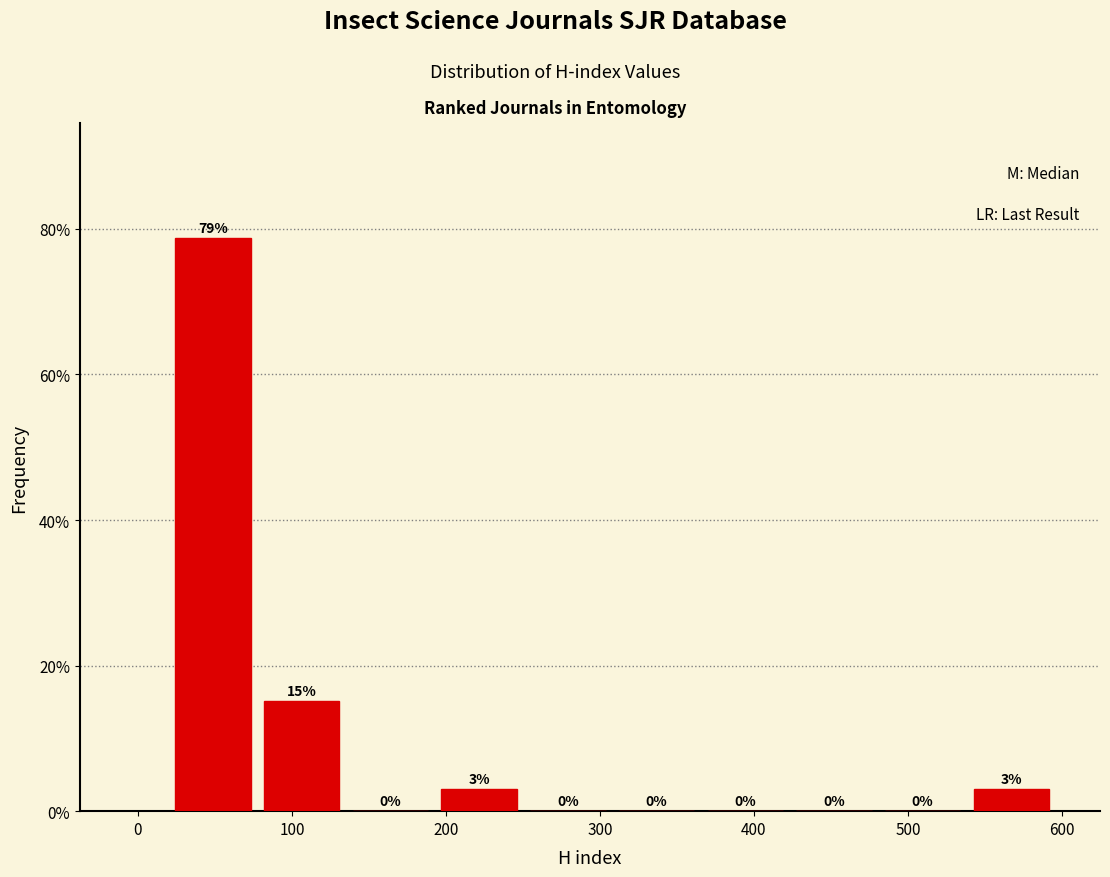

Over which range of the x-axis is the bar tallest?

20 to 80